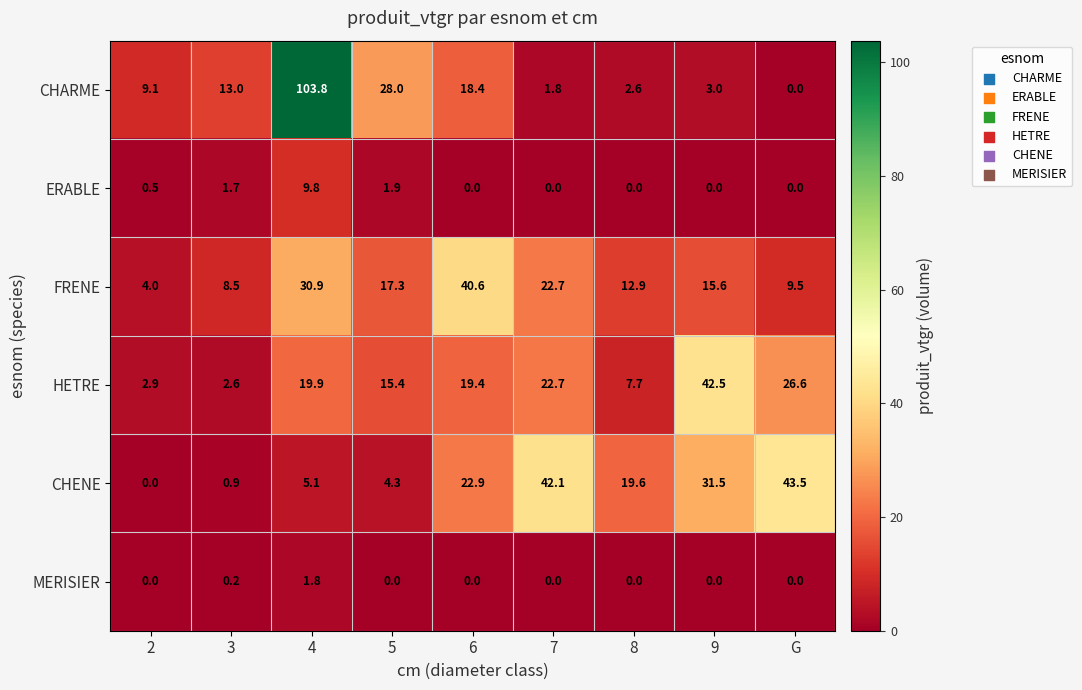

At which label is CHARME closest to 51?

5